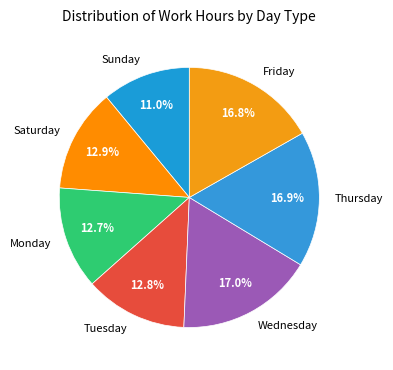

Do Monday and Sunday together represent more than half of the pie?

No